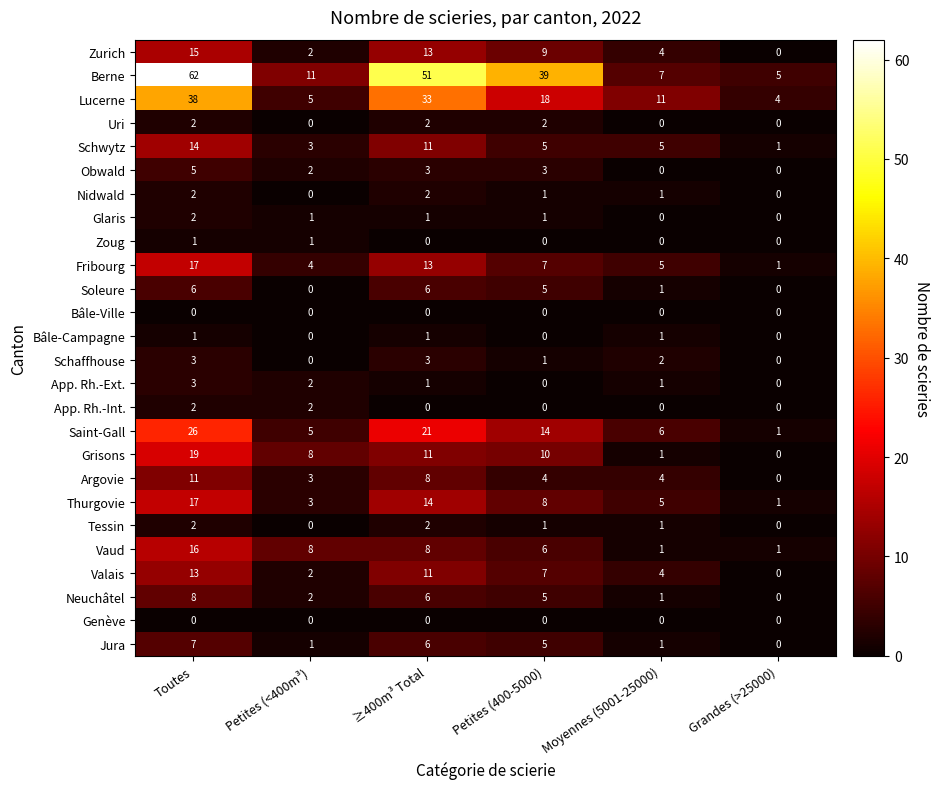

At how many categories does at least one series exceed 23?

3